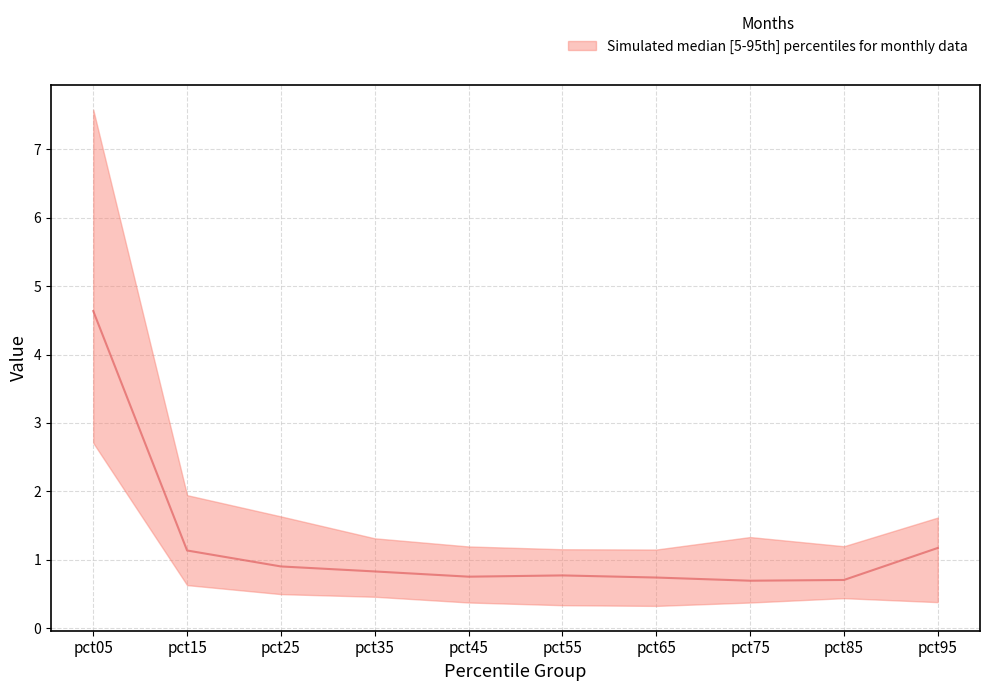

At how many categories does at least one series exceed 6?

1